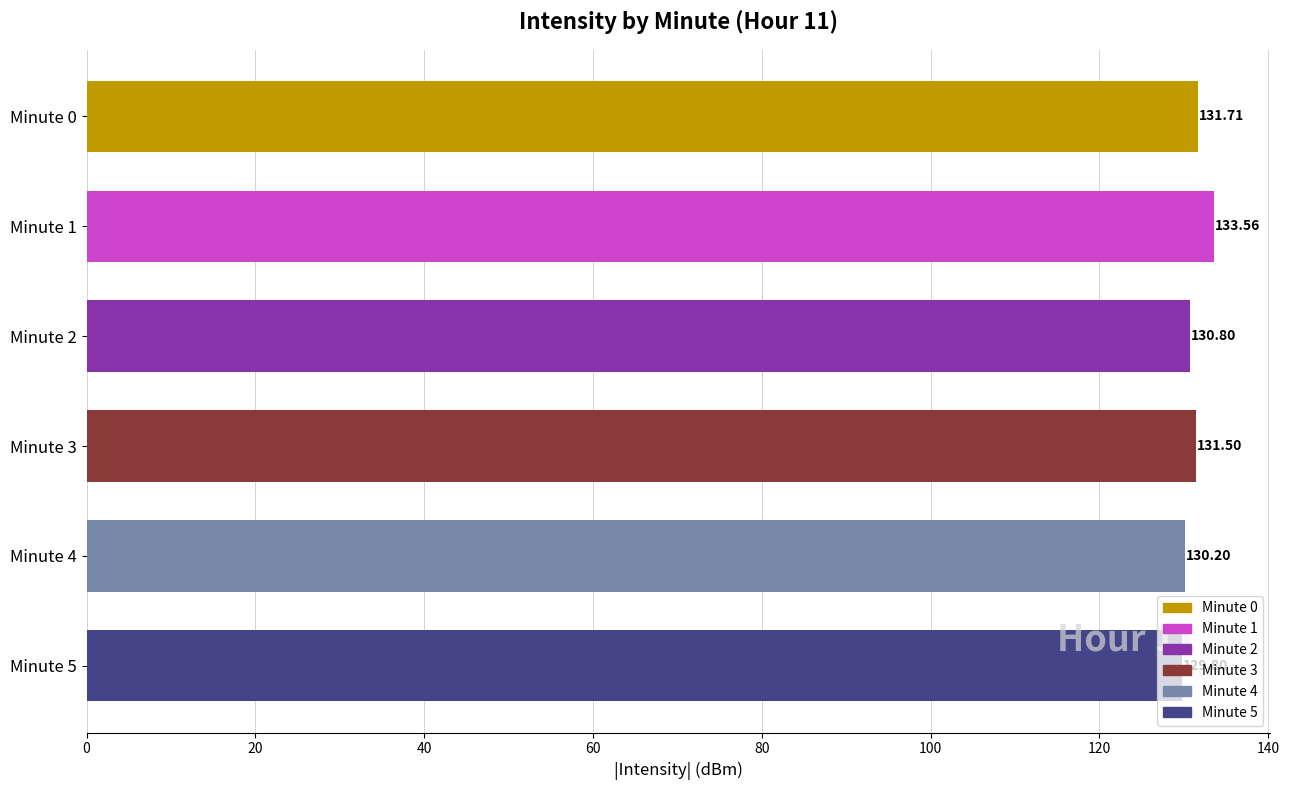

What is the sum of the values at Minute 0 and Minute 1?

265.3